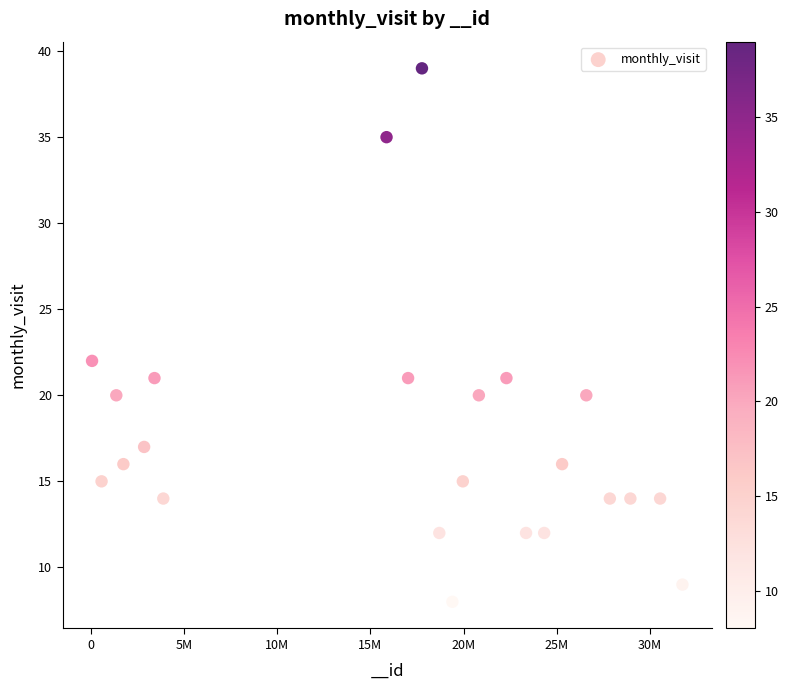

What Y value in the scatter plot is closest to 23?

22